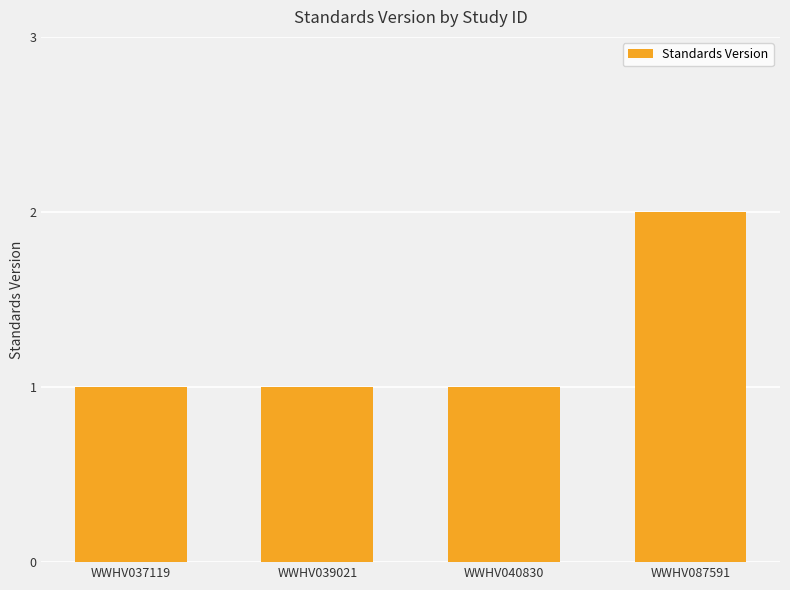

At which category does the chart reach its peak across all series?

WWHV087591